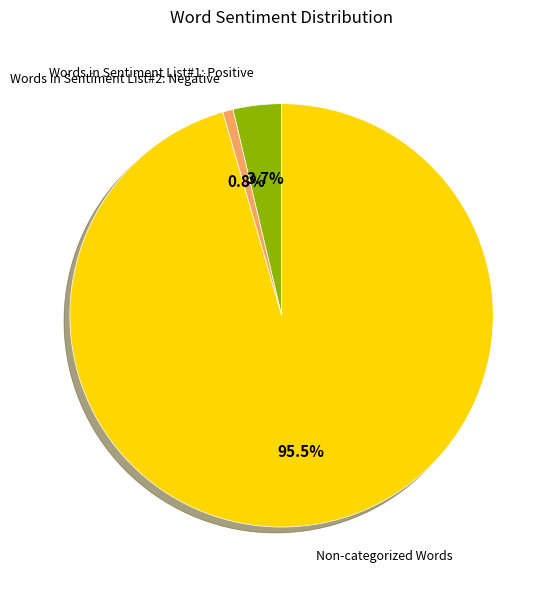

Is there a majority slice in this chart?

Yes